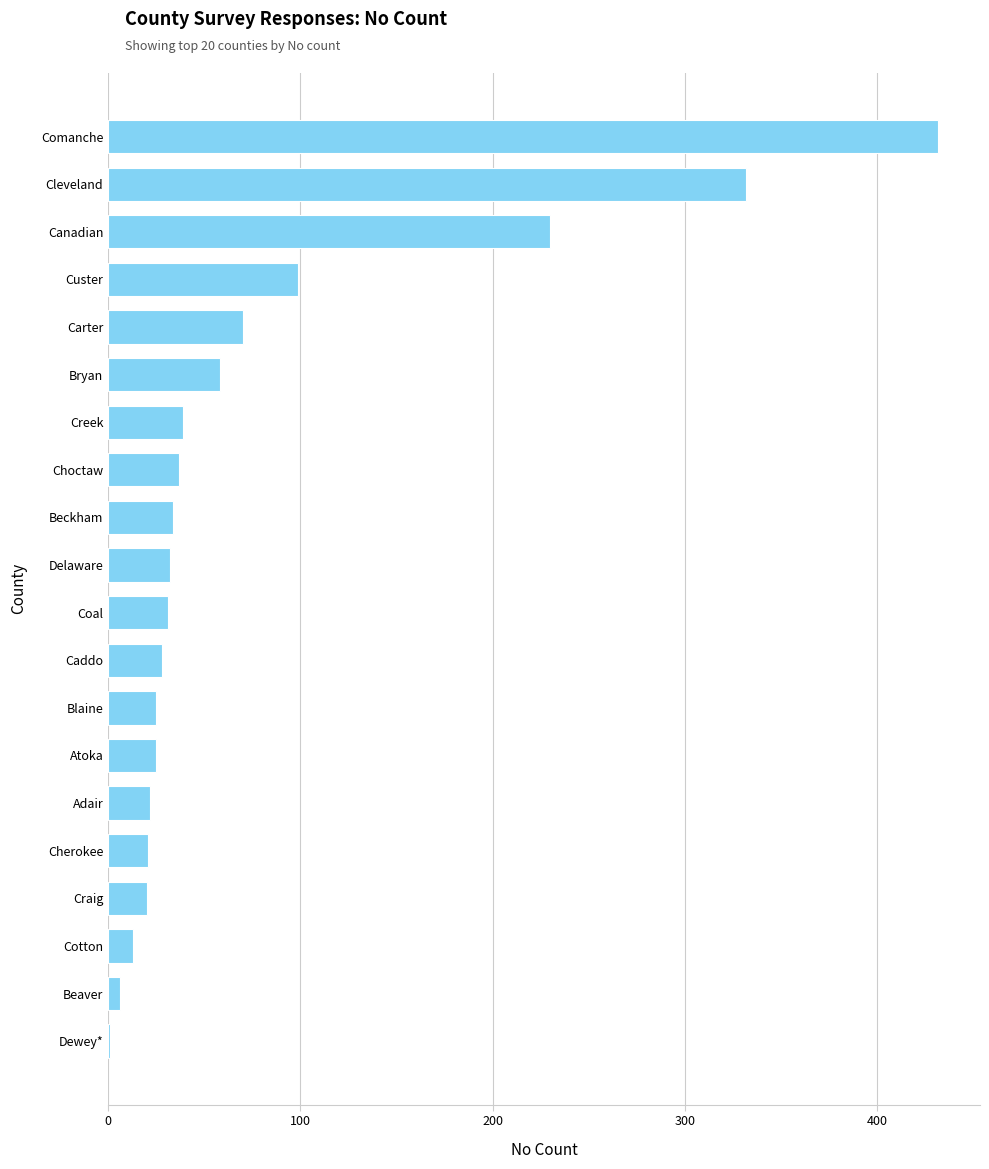

Where is the data nearest to the value 216?

Canadian